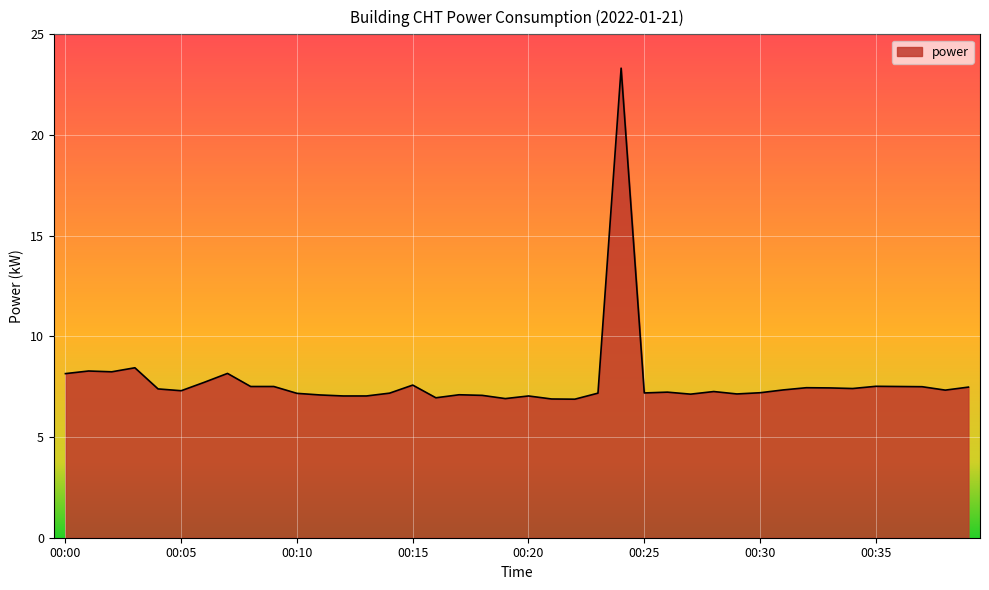

What is the maximum value shown in the chart?

23.3